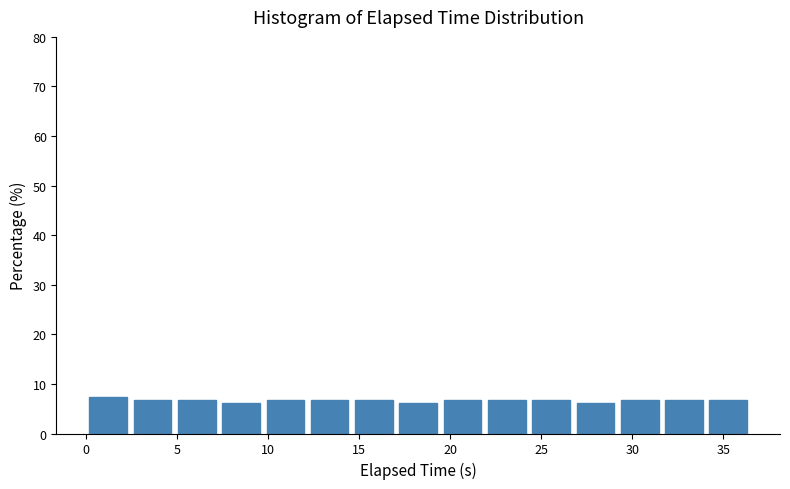

How tall is the bar that spans 12.0 to 14.5 on the x-axis? Neither the bar edges nor the heights are printed on the chart, so give them approximately, as read against the axes.

7